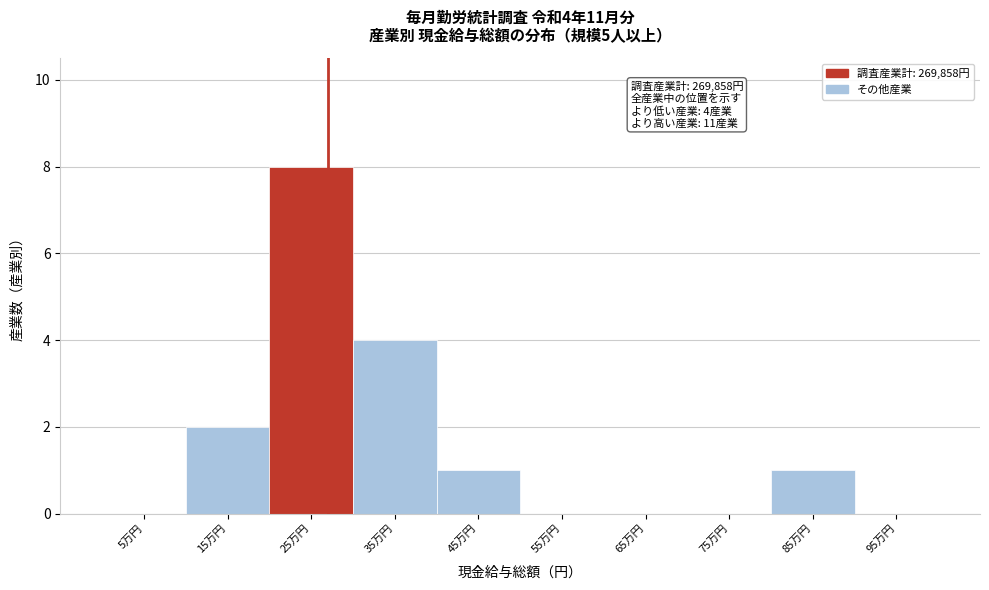

Reading left to right, what are all the values shown in this chart?

5万円=0	15万円=2	25万円=8	35万円=4	45万円=1	55万円=0	65万円=0	75万円=0	85万円=1	95万円=0